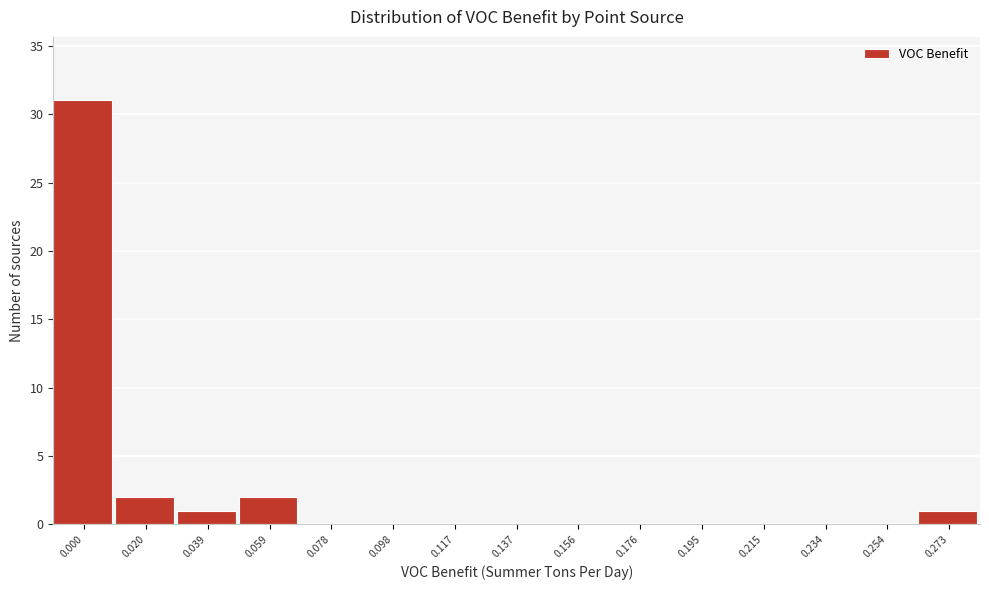

Reading left to right, list all the values displayed in this chart.

0.000=31	0.020=2	0.039=1	0.059=2	0.078=0	0.098=0	0.117=0	0.137=0	0.156=0	0.176=0	0.195=0	0.215=0	0.234=0	0.254=0	0.273=1